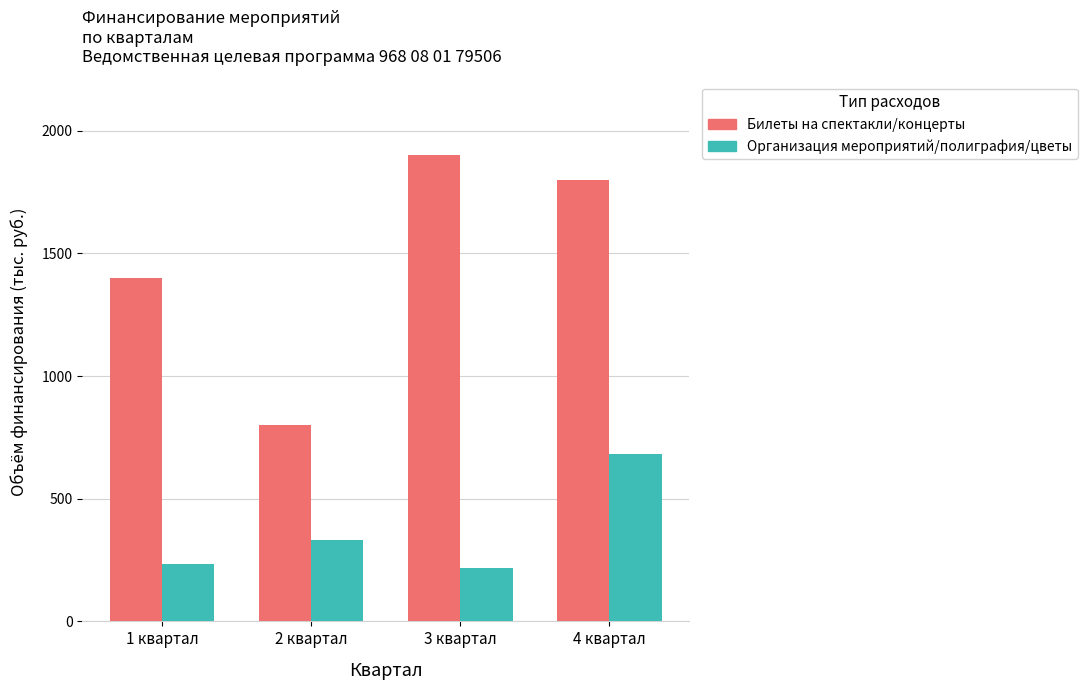

At which label does Организация мероприятий/полиграфия/цветы reach its peak?

4 квартал